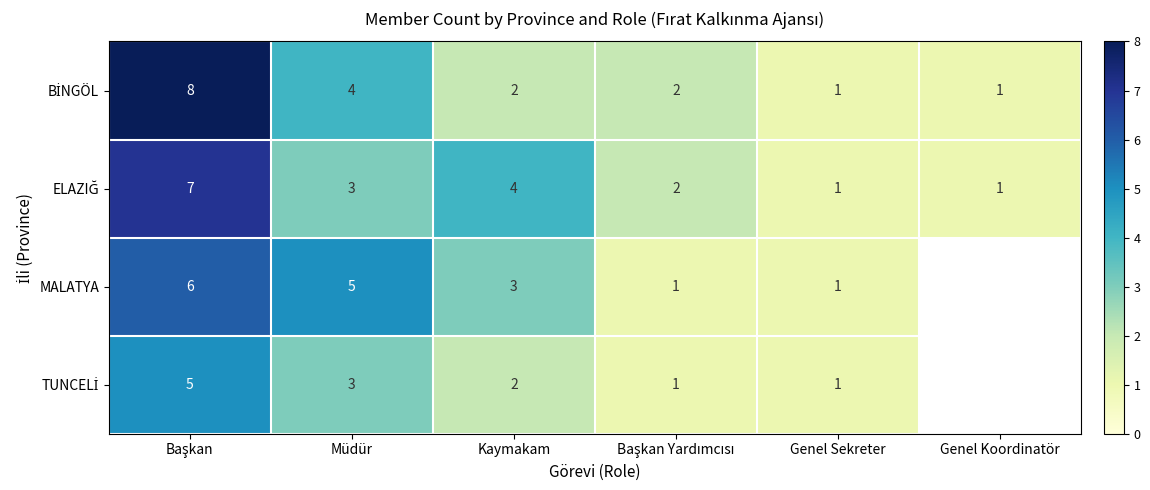

What is the sum of all BİNGÖL values?

18.0